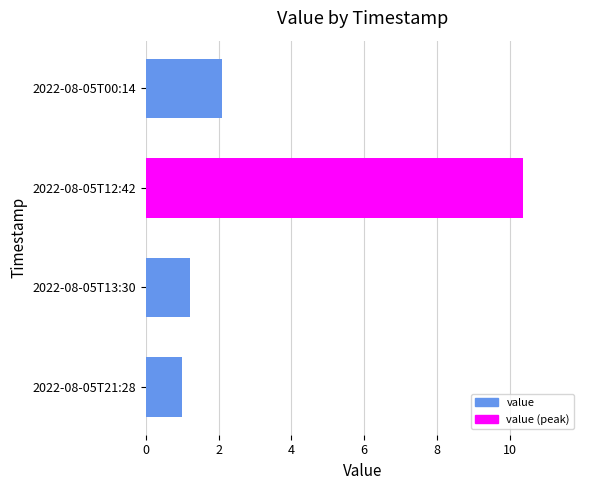

What is the difference between the maximum and minimum values?

9.4